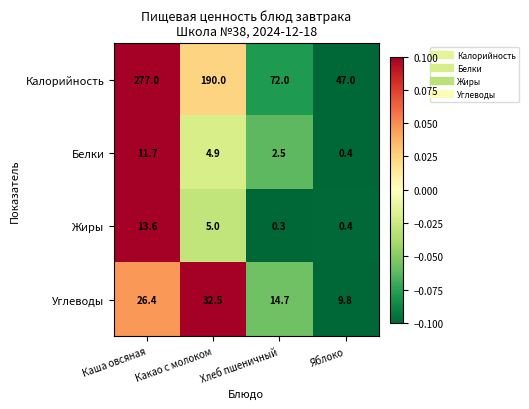

Where does the Белки series first go above 4?

Каша овсяная